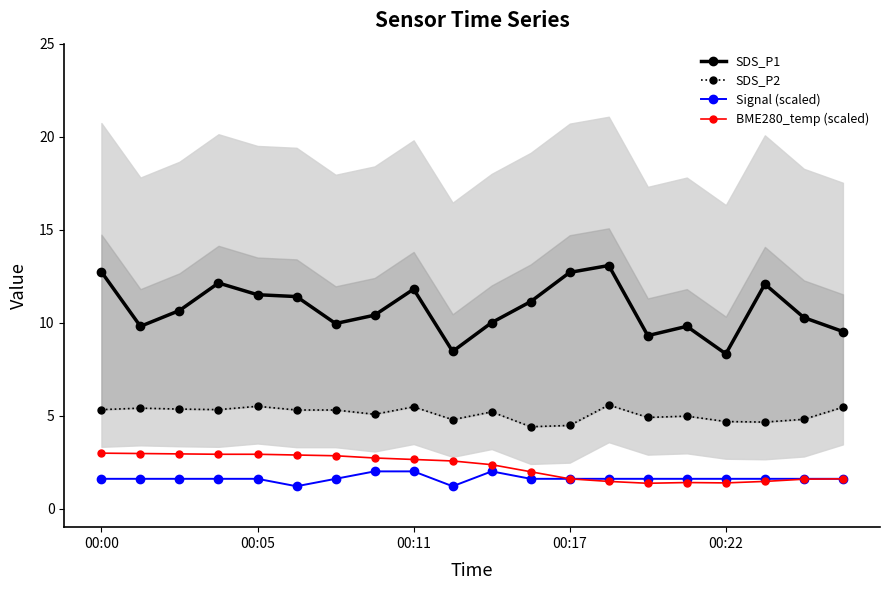

How many lines are shown in the chart?

4